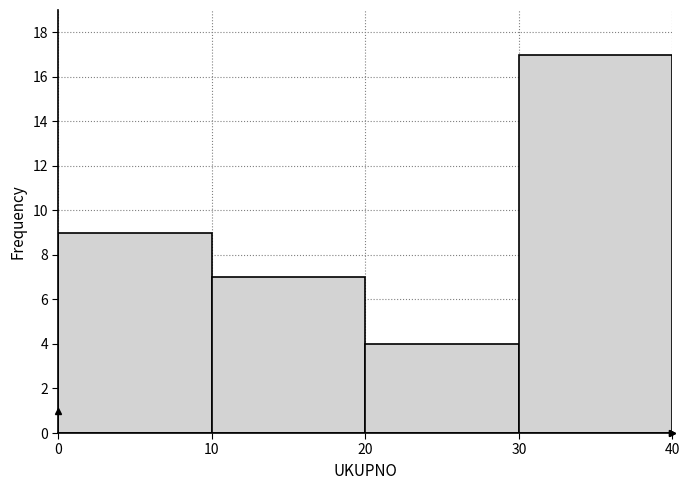

Which range on the x-axis has the tallest bar?

30 to 40